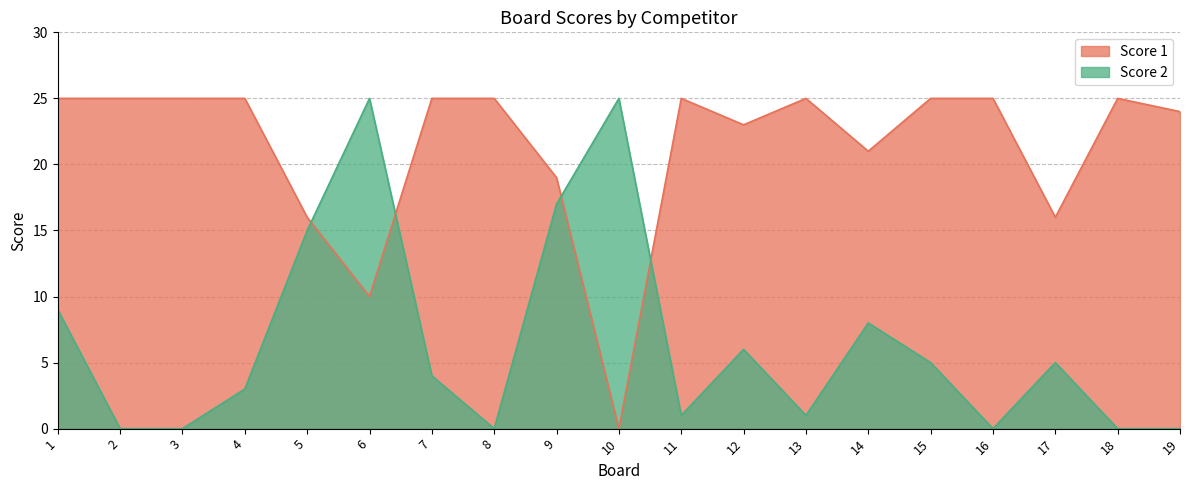

Is it true that Score 1 equals 10 at 3?

False